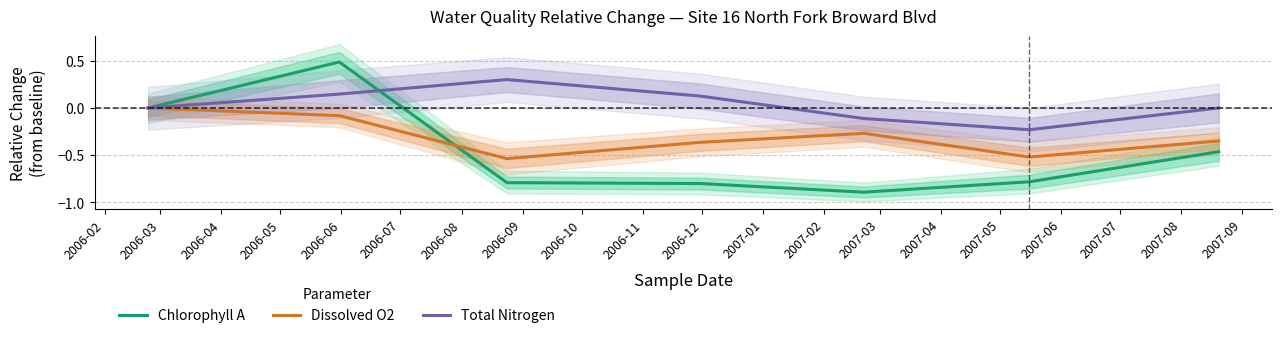

How many lines are shown in the chart?

3